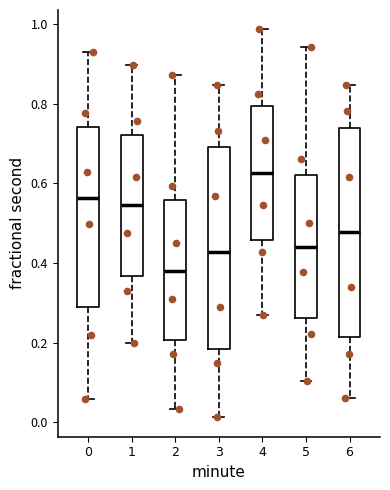

Reading left to right, read every box against the y-axis: the position of its median line, the range the box covers, and the ends of its whiskers. The values are not printed on the chart, so give them approximately, as read against the axis.

0: median 0.56, box 0.28 to 0.74, whiskers 0.06 to 0.94
1: median 0.54, box 0.36 to 0.72, whiskers 0.20 to 0.90
2: median 0.38, box 0.20 to 0.56, whiskers 0.04 to 0.88
3: median 0.42, box 0.18 to 0.70, whiskers 0.02 to 0.84
4: median 0.62, box 0.46 to 0.80, whiskers 0.26 to 0.98
5: median 0.44, box 0.26 to 0.62, whiskers 0.10 to 0.94
6: median 0.48, box 0.22 to 0.74, whiskers 0.06 to 0.84